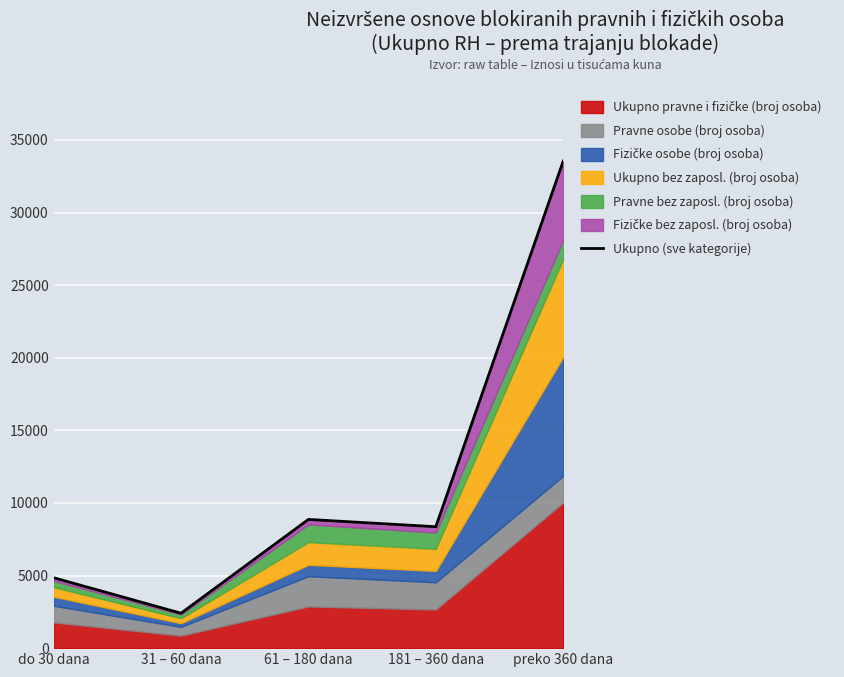

Reading left to right, extract all data points from this chart.

do 30 dana=4850	31 – 60 dana=2404	61 – 180 dana=8864	181 – 360 dana=8362	preko 360 dana=33544